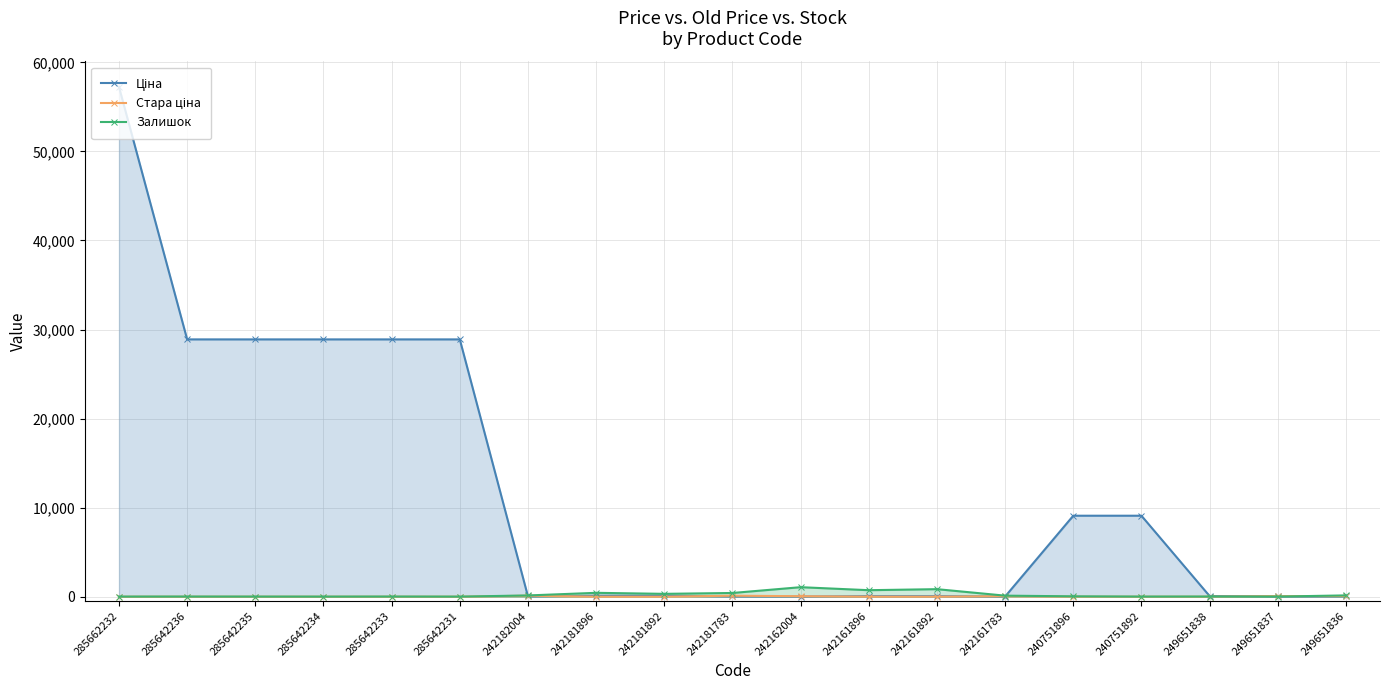

What is the sum of the Залишок values at 242161892 and 240751896?

886.0